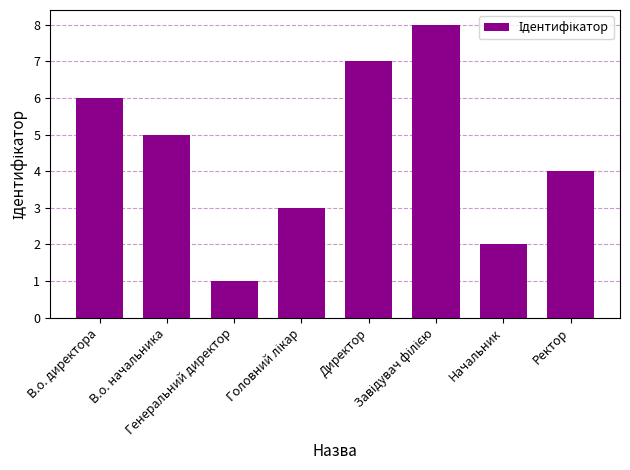

The chart shows a value of 4 at Ректор. True or false?

True